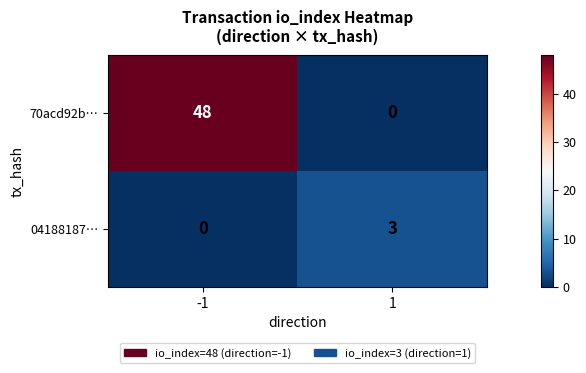

Reading left to right, list all the values displayed in this chart.

70acd92b…: -1=48	1=0
04188187…: -1=0	1=3